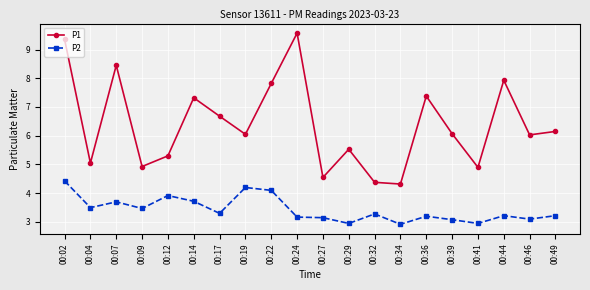

Count the number of categories in the chart.

20